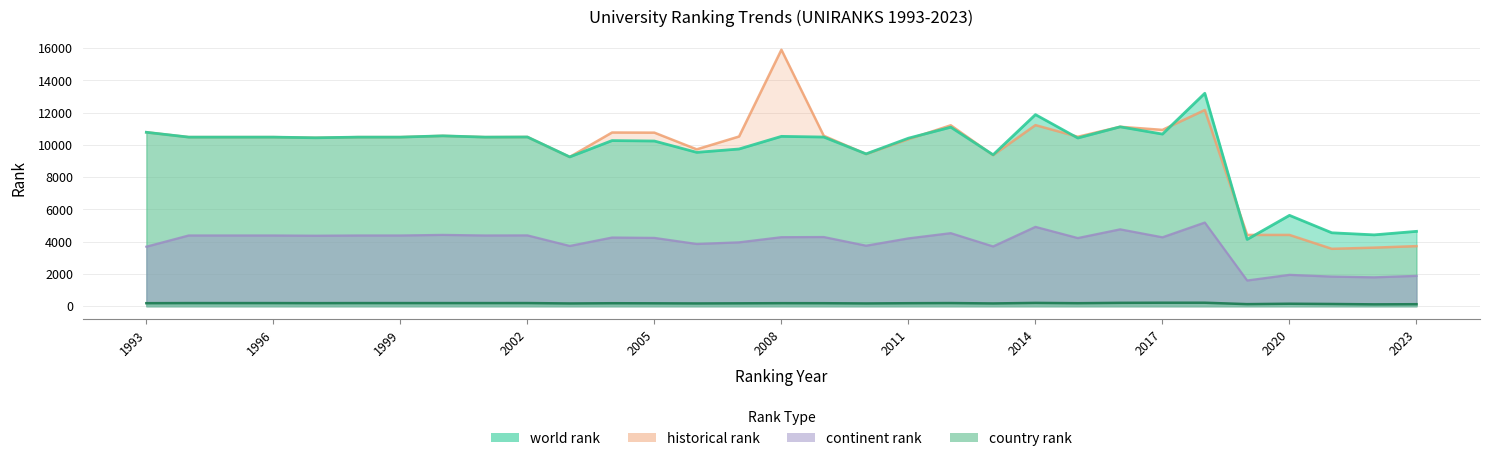

Between 2003 and 2011, which is larger?

2011